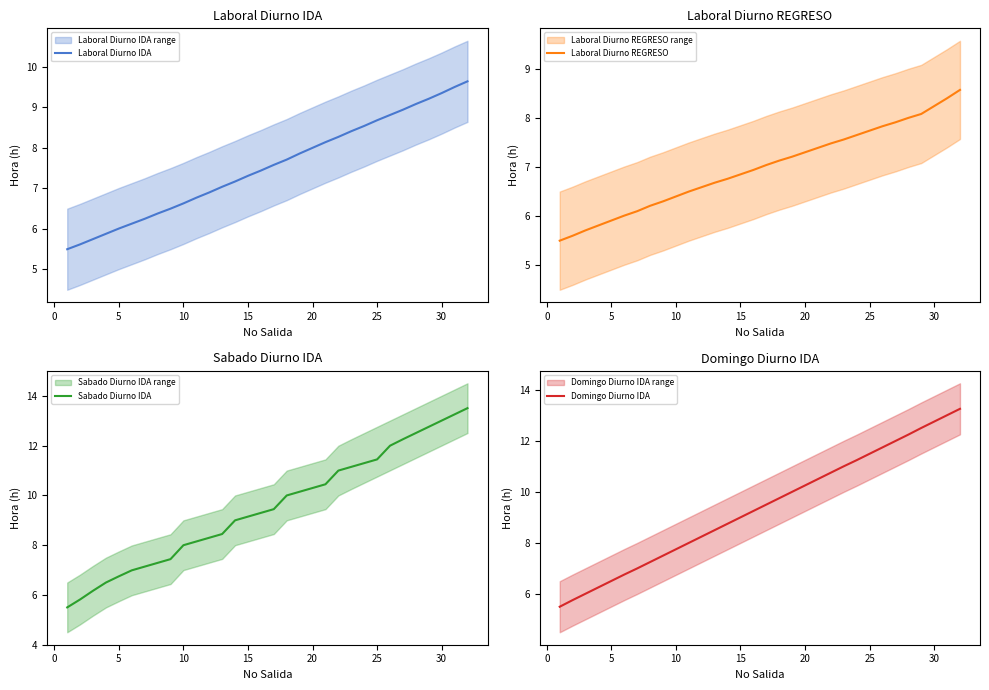

True or false: Domingo Diurno IDA has a value of 12.8 at 30.

True